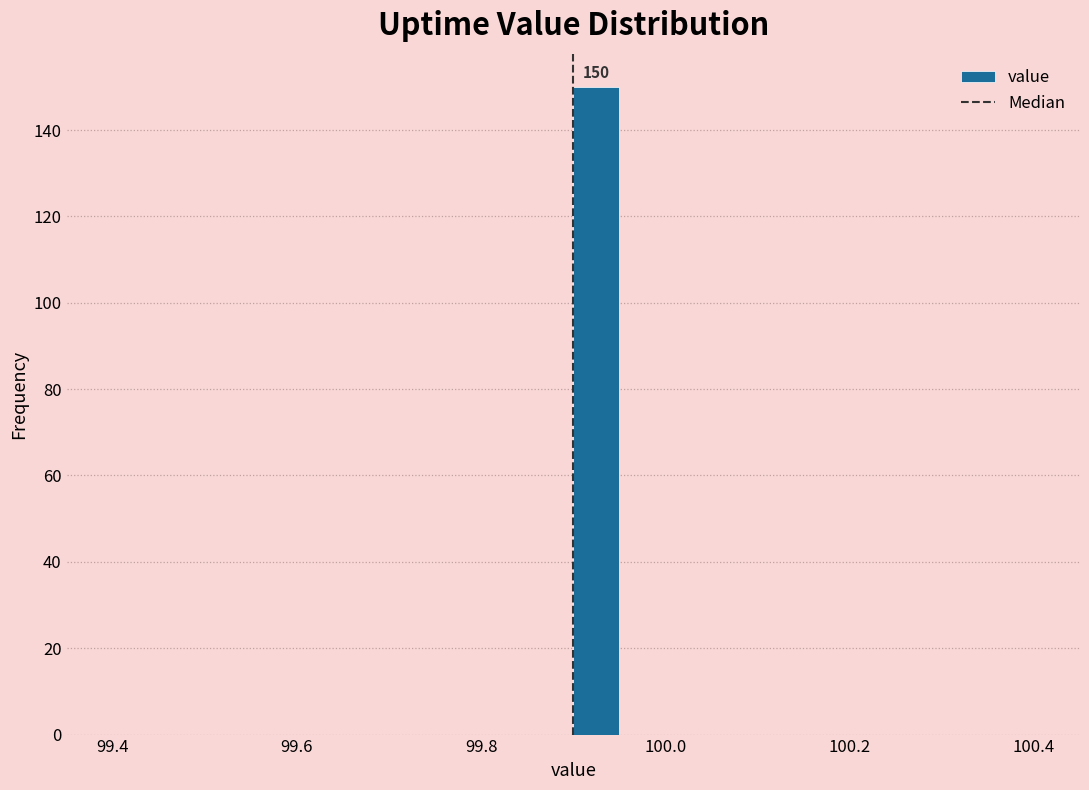

Around what value on the x-axis is the tallest bar? Give the approximate position of its centre, as read against the axis.

99.92